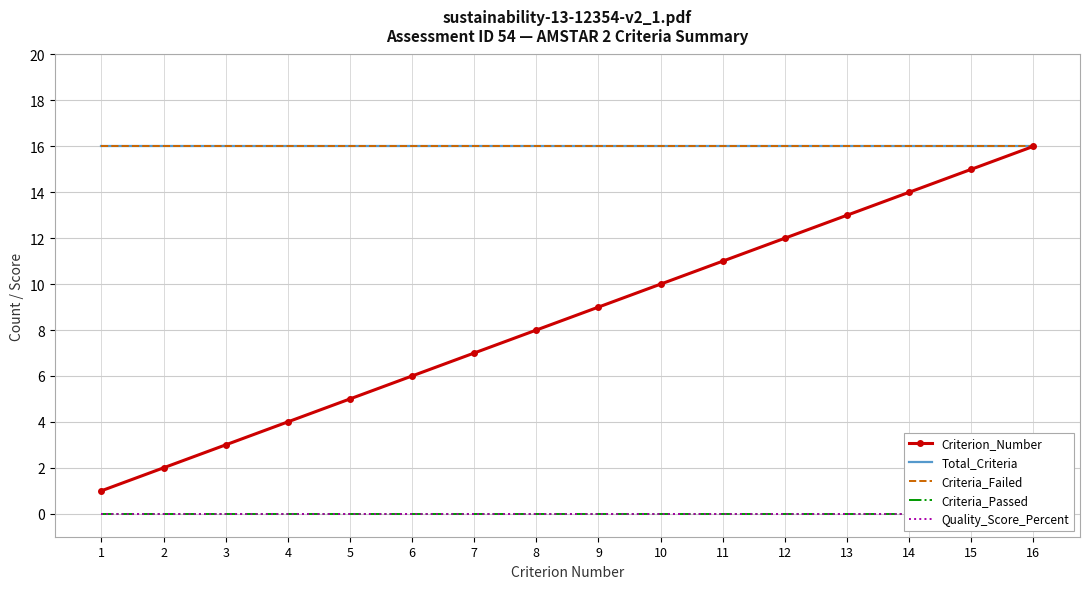

Which has a higher value, 15 or 6?

15